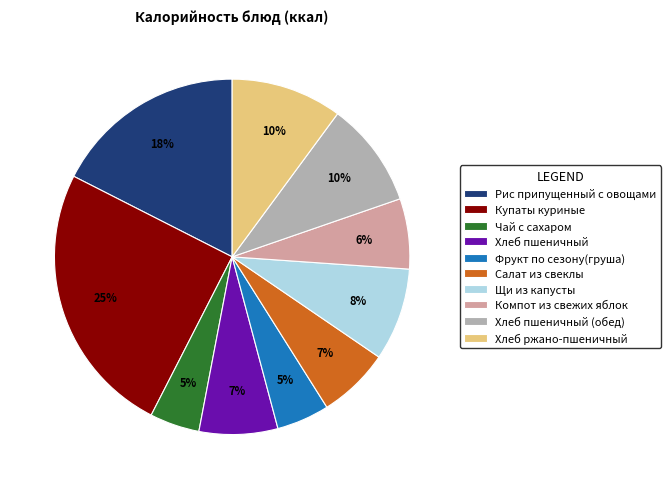

To the nearest percent, what is the average slice percentage?

10%